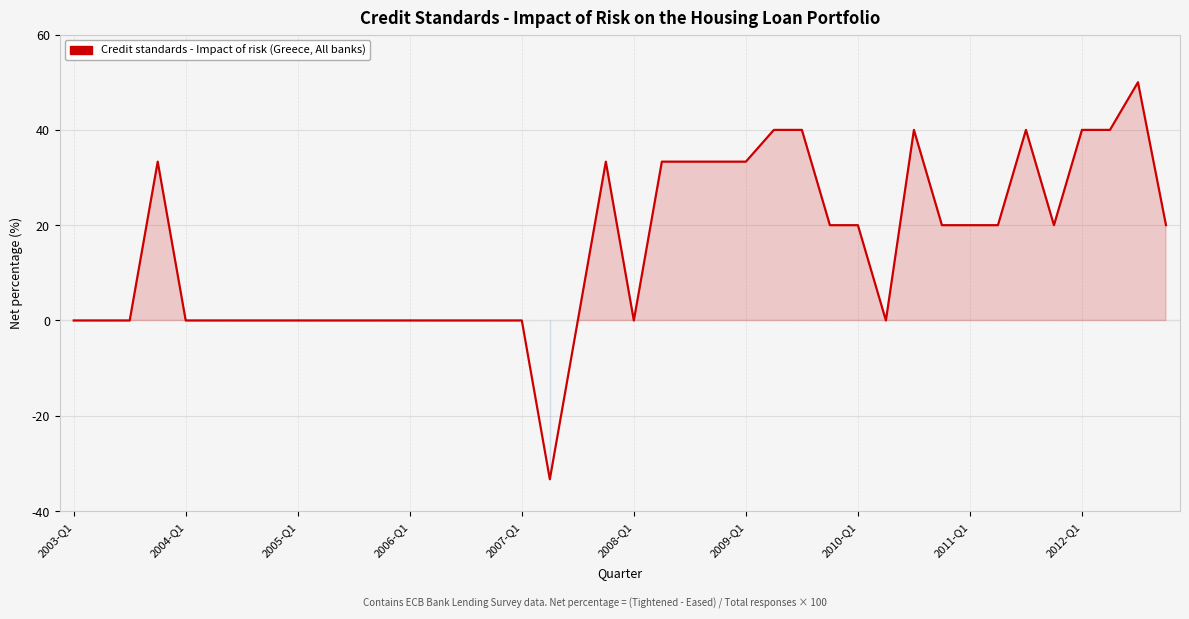

What is the minimum value shown in the chart?

-33.3